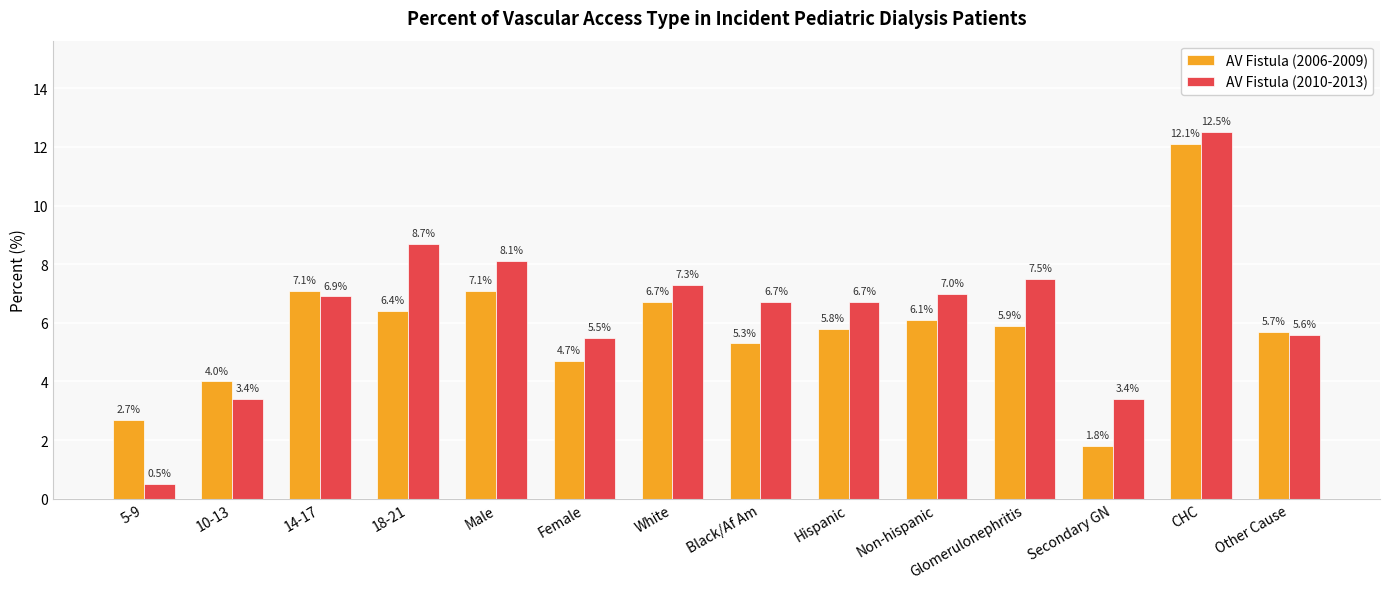

How many bars are there in each group?

2